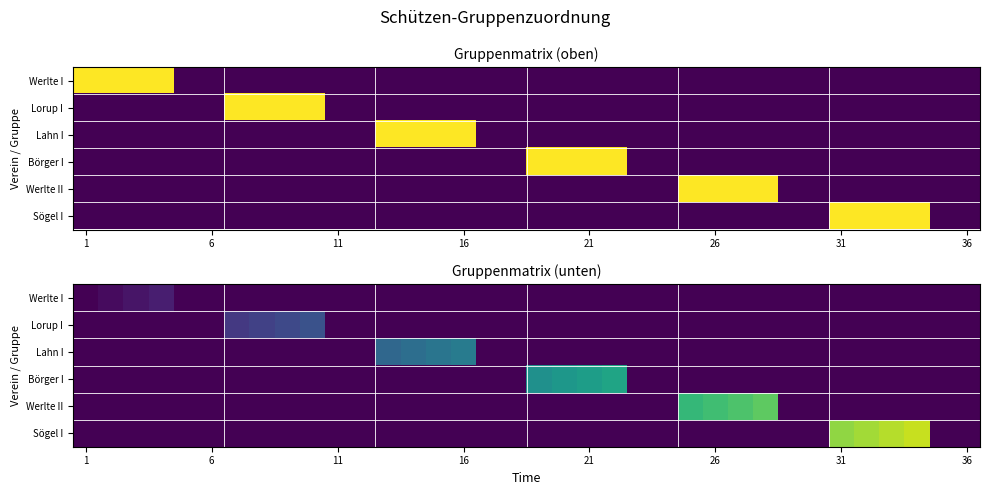

What is the spread (max minus min) of values at 13?

0.4